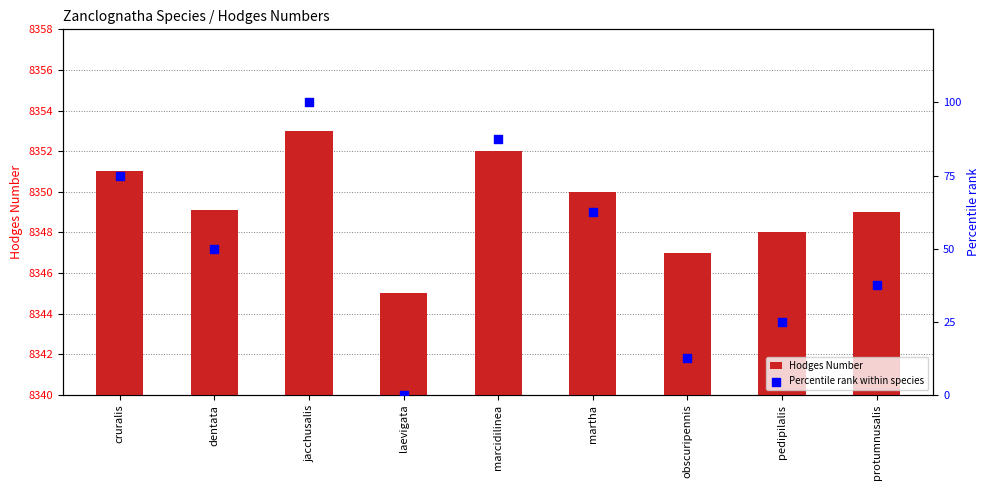

Which series has the largest total across all categories?

Hodges Number